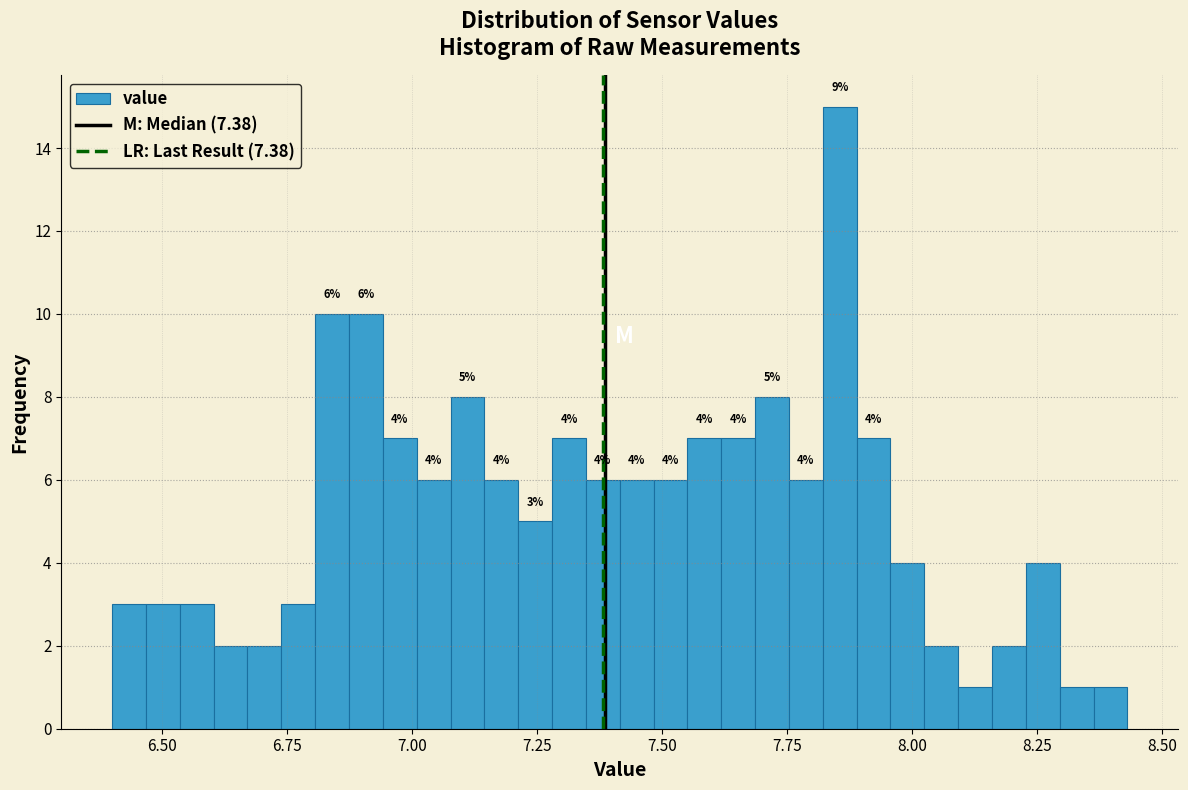

Read against the x-axis, roughly where is the centre of the tallest bar?

7.85